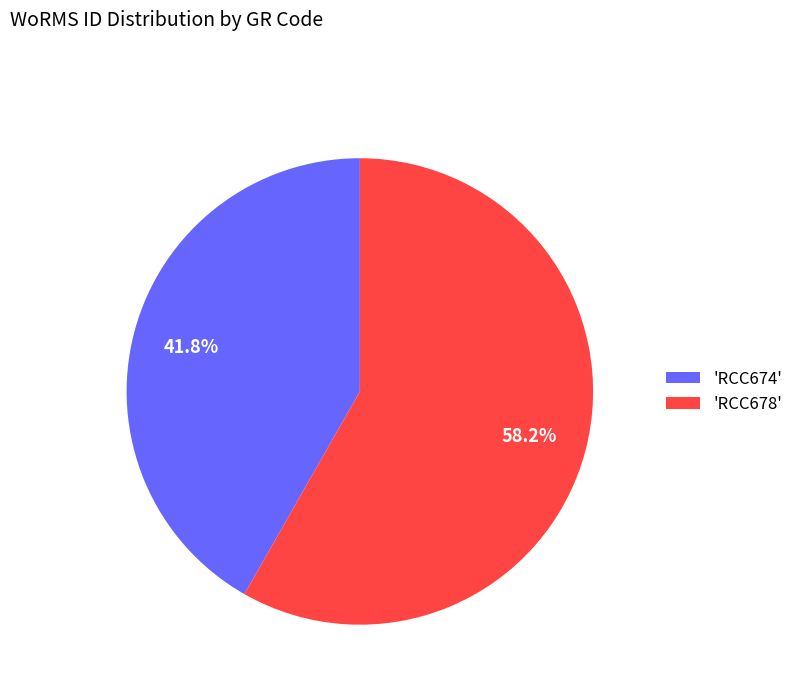

What is the ratio of the value at 'RCC674' to the value at 'RCC678'?

0.7